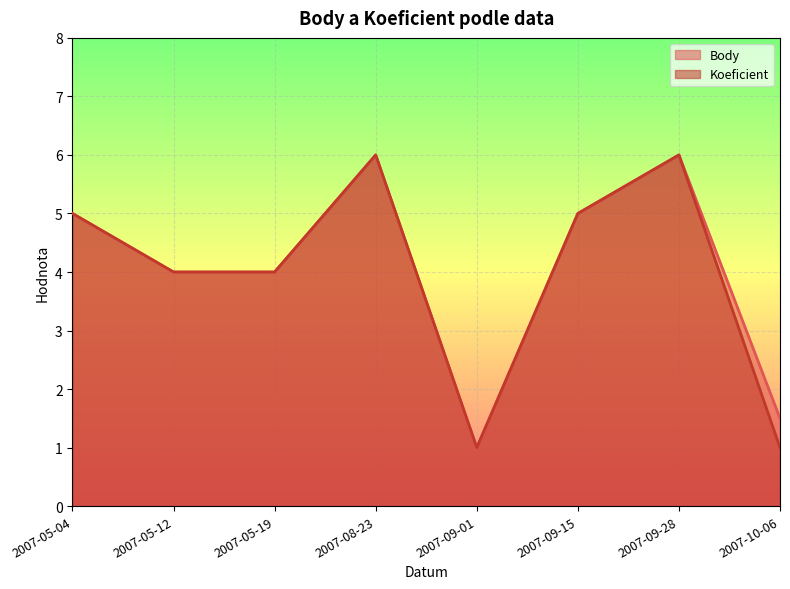

What is the average value of the Koeficient series?

4.0